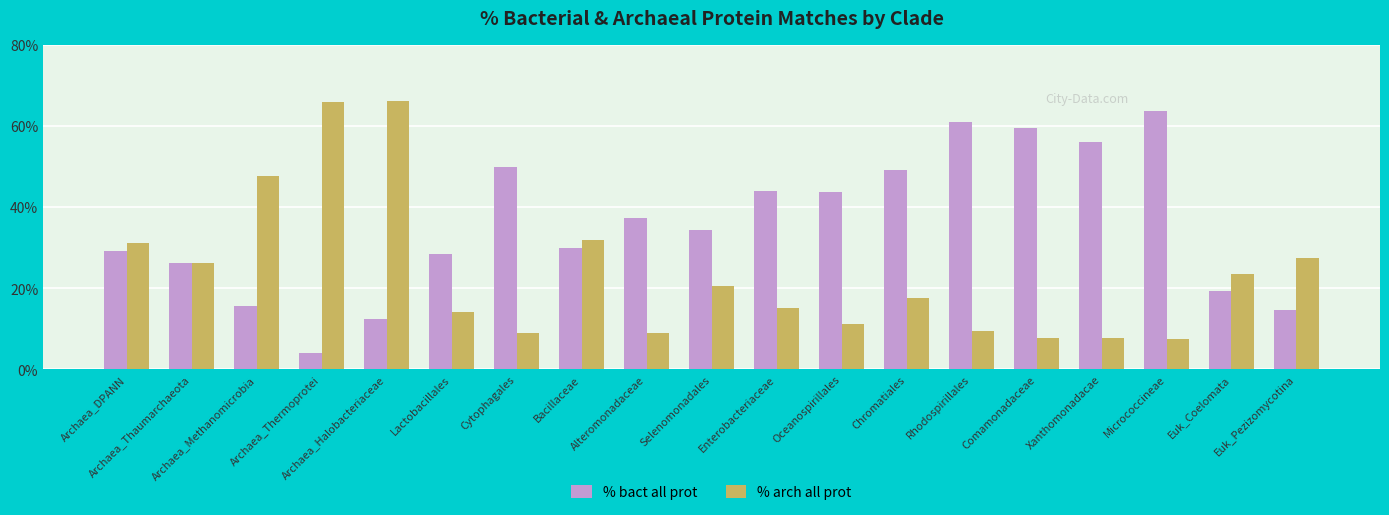

How many values in the % arch all prot series are below 17?

9